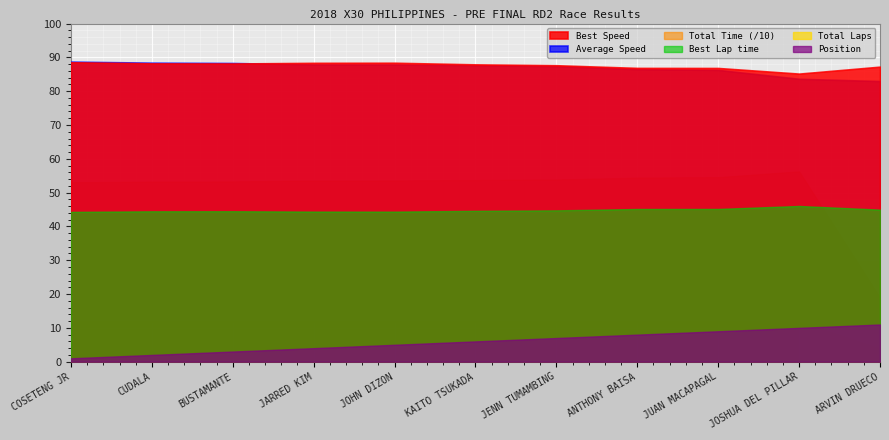

Is the value of Average Speed at JOHN DIZON greater than the value of Total Laps at JENN TUMAMBING?

Yes